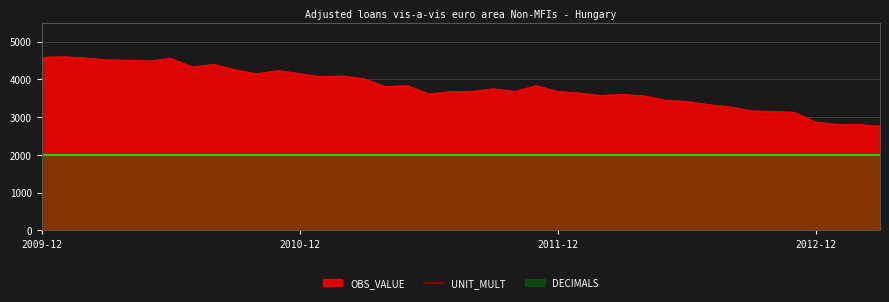

Which has a higher value, 2012-01 or 2011-09?

2011-09